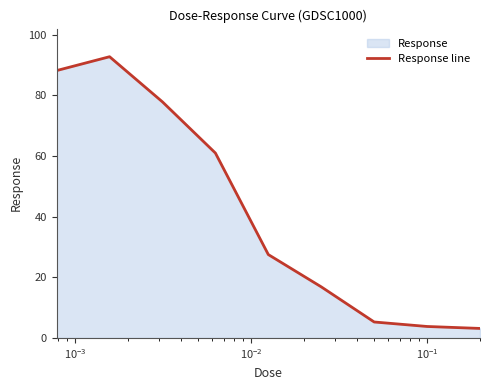

What is the maximum value shown in the chart?

92.7